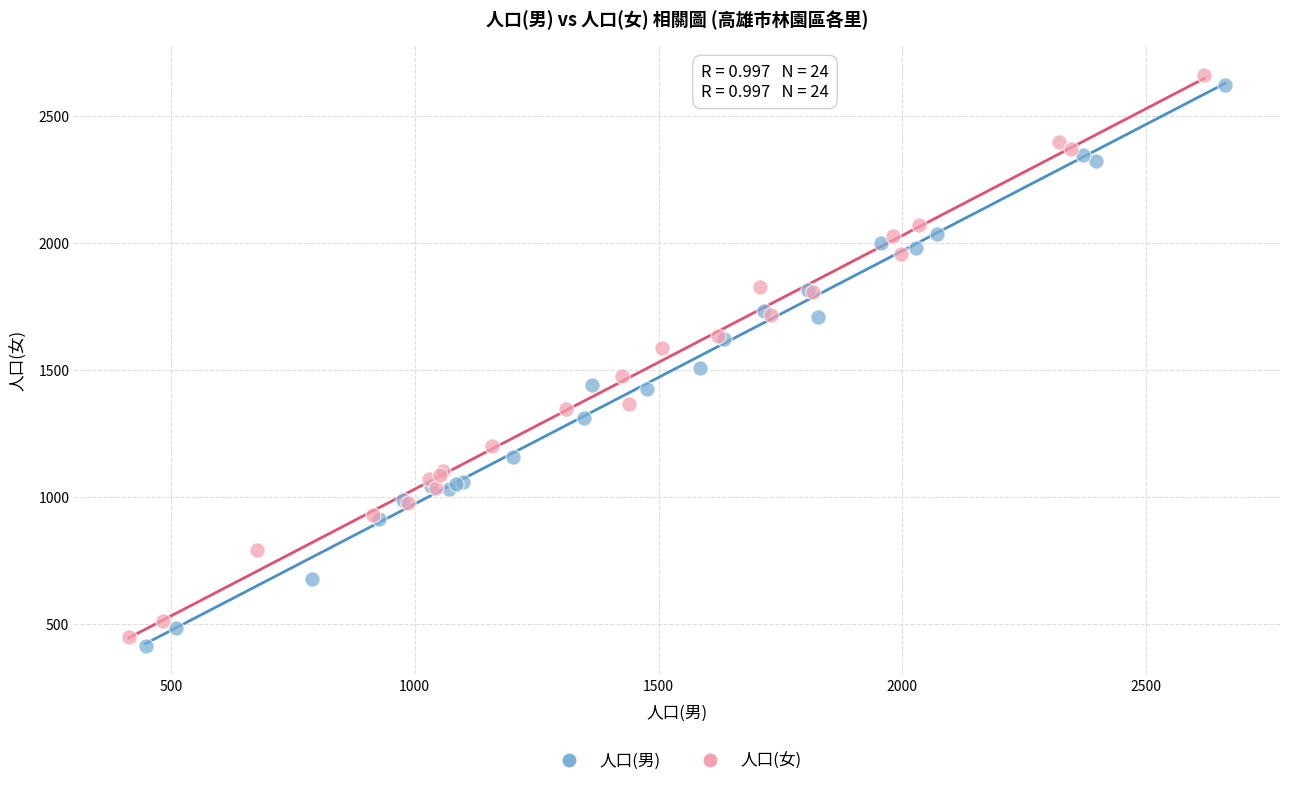

Which series contains the highest Y value?

人口(女)